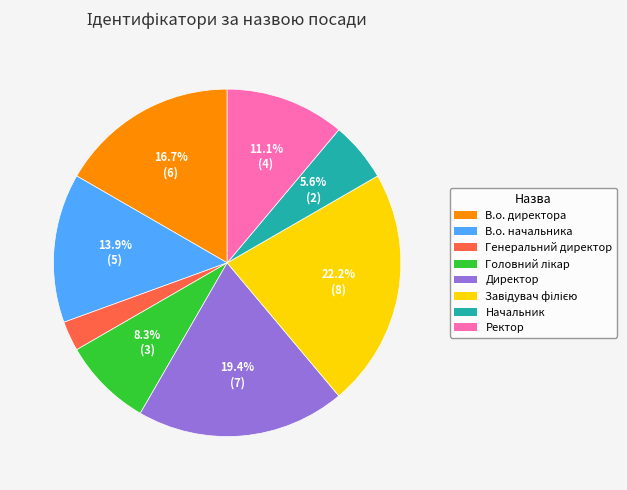

How many segments does this pie chart have?

8